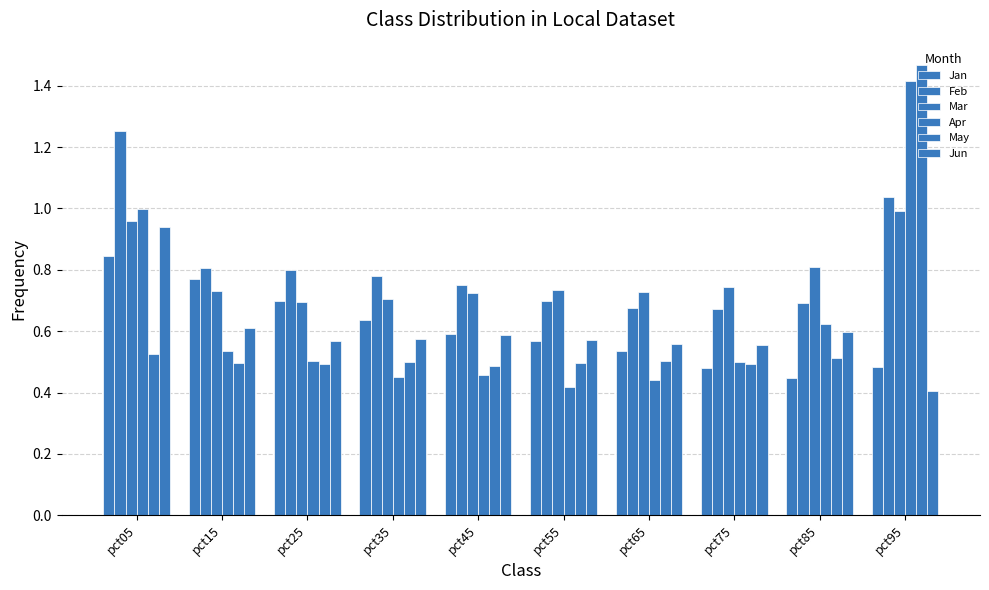

What is the sum of the Apr values at pct15 and pct85?

1.2